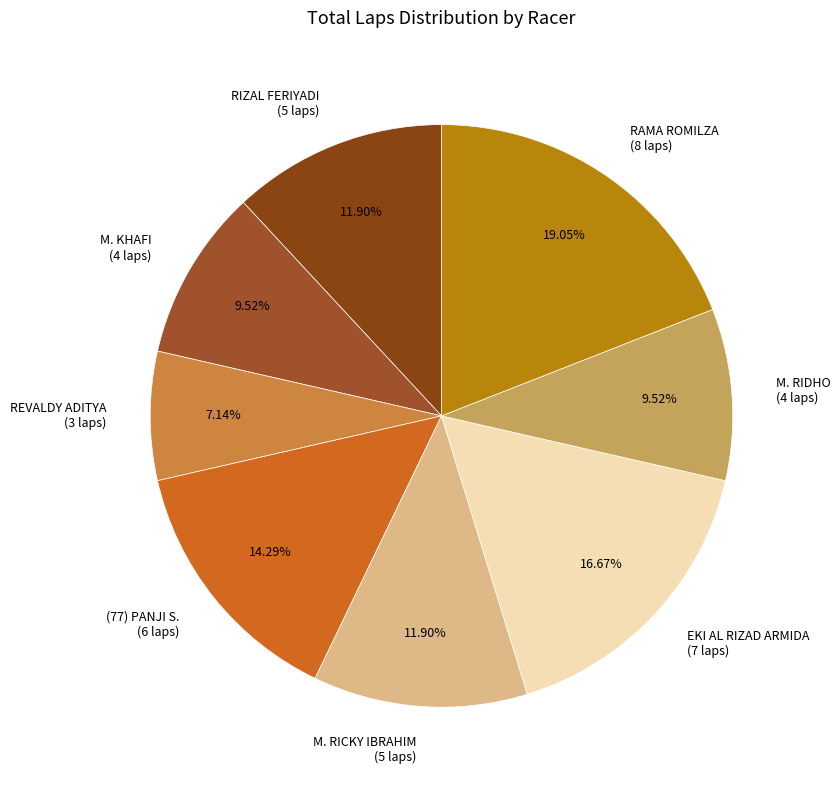

Approximately how many times larger is the value at RIZAL FERIYADI (5 laps) compared to (77) PANJI S. (6 laps)?

0.8